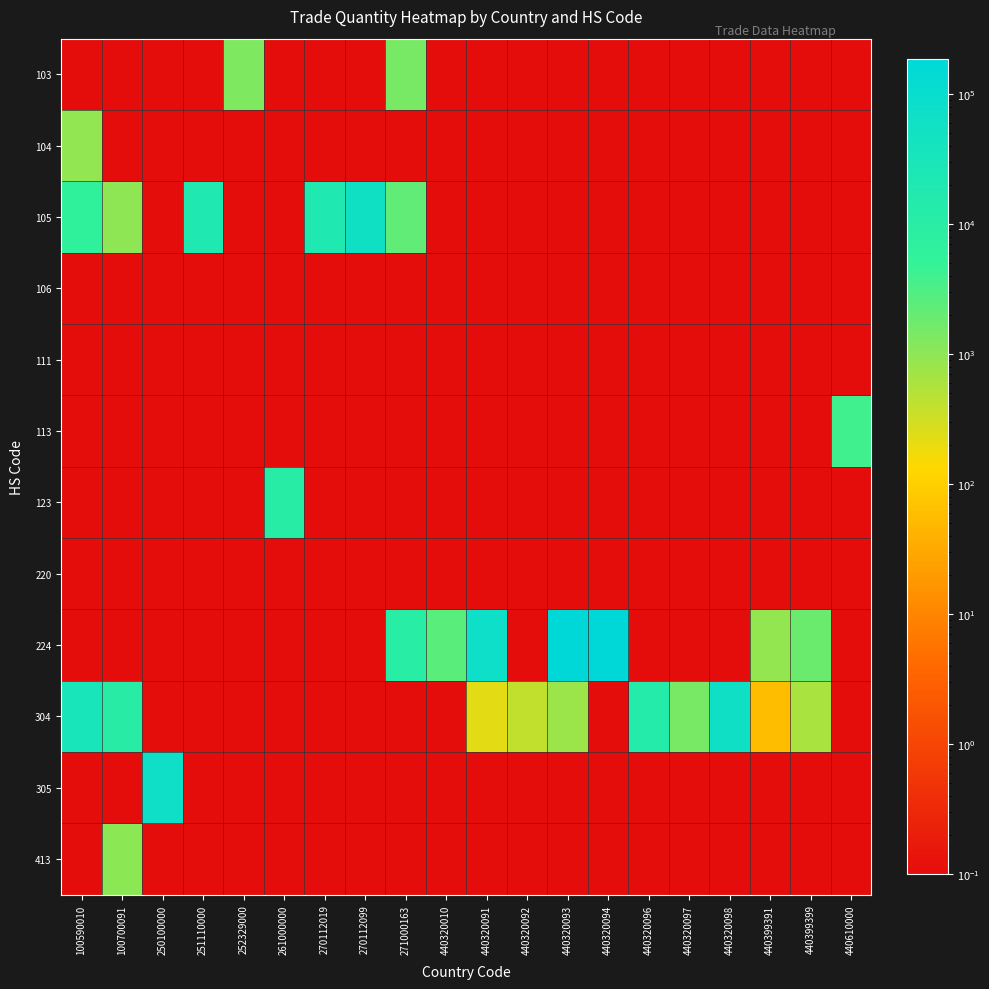

Between 251110000 and 440320091, which series saw the biggest shift?

224